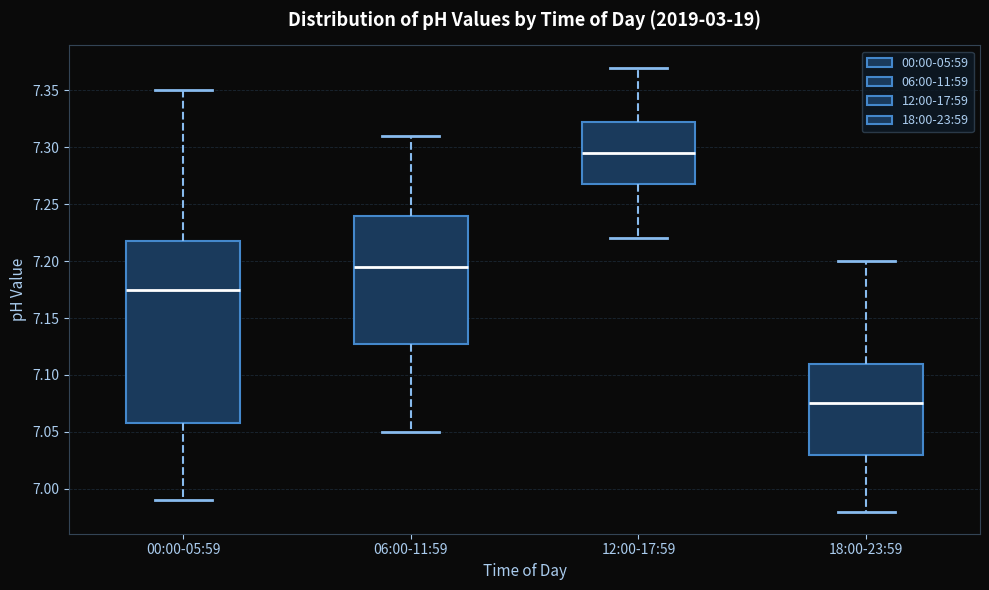

Reading left to right, read every box against the y-axis: the position of its median line, the range the box covers, and the ends of its whiskers. The values are not printed on the chart, so give them approximately, as read against the axis.

00:00-05:59: median 7.175, box 7.060 to 7.220, whiskers 6.990 to 7.350
06:00-11:59: median 7.195, box 7.130 to 7.240, whiskers 7.050 to 7.310
12:00-17:59: median 7.295, box 7.270 to 7.325, whiskers 7.220 to 7.370
18:00-23:59: median 7.075, box 7.030 to 7.110, whiskers 6.980 to 7.200